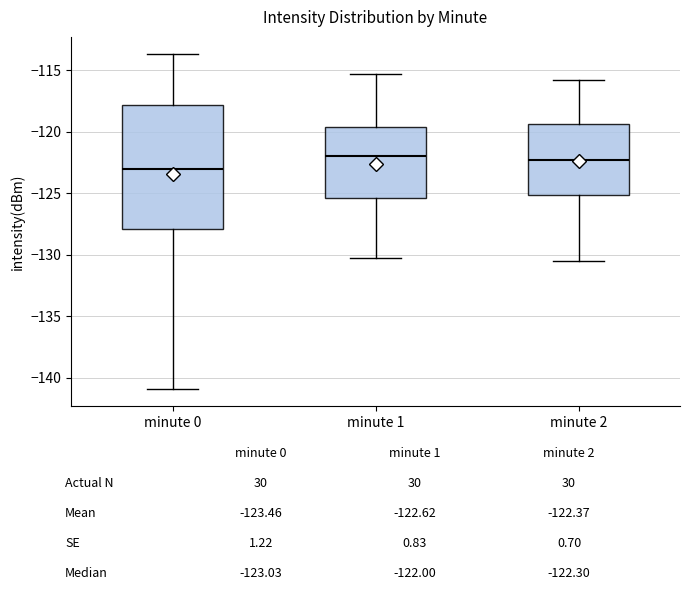

Reading left to right, transcribe this box plot: for each box, give where its median line is, the range the box spans, and where its two whiskers end, as read against the y-axis. The values are not printed on the chart, so give them approximately, as read against the axis.

minute 0: median -123.0, box -128.0 to -118.0, whiskers -141.0 to -113.5
minute 1: median -122.0, box -125.5 to -119.5, whiskers -130.0 to -115.5
minute 2: median -122.5, box -125.0 to -119.5, whiskers -130.5 to -116.0